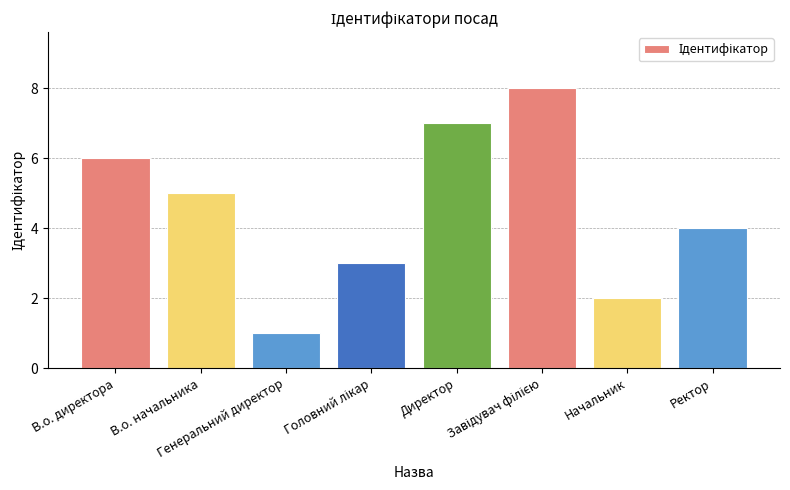

What is the sum of all values?

36